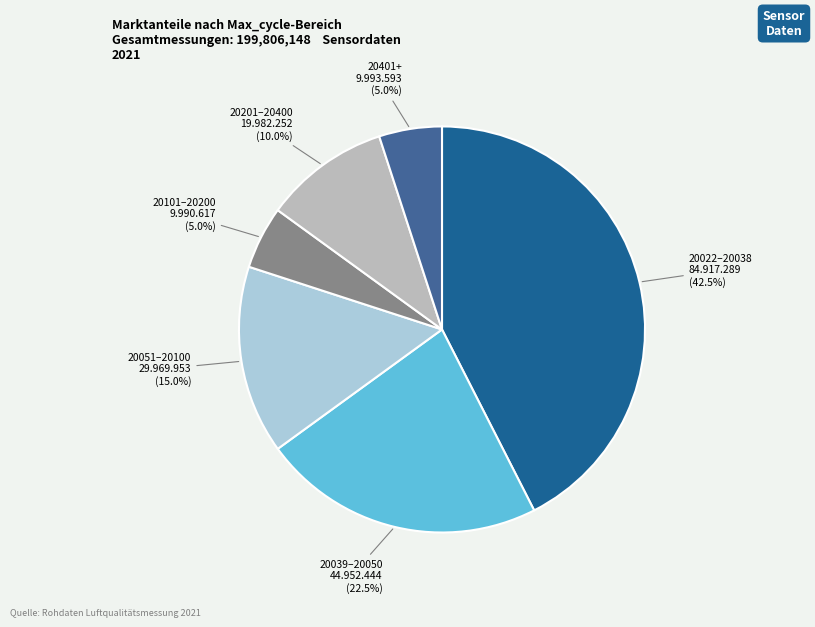

Is there a majority slice in this chart?

No